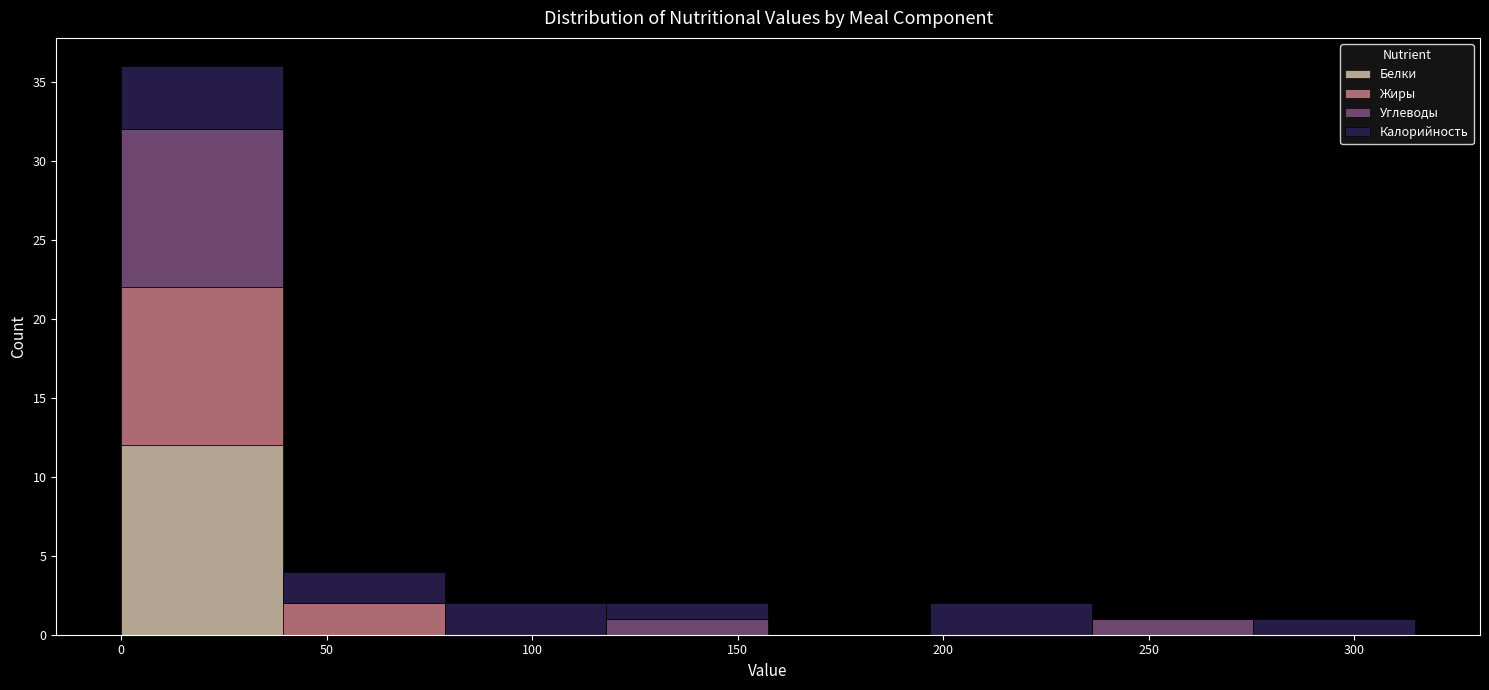

What is the total height of the stacked bar covering 235 to 275 on the x-axis? Neither the bar edges nor the heights are printed on the chart, so give them approximately, as read against the axes.

1